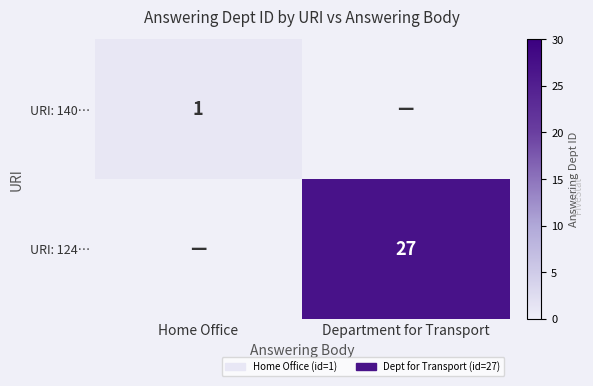

What is the maximum value for URI: 124…?

27